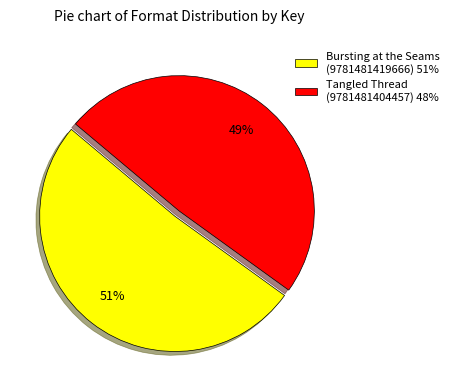

How many segments does this pie chart have?

2